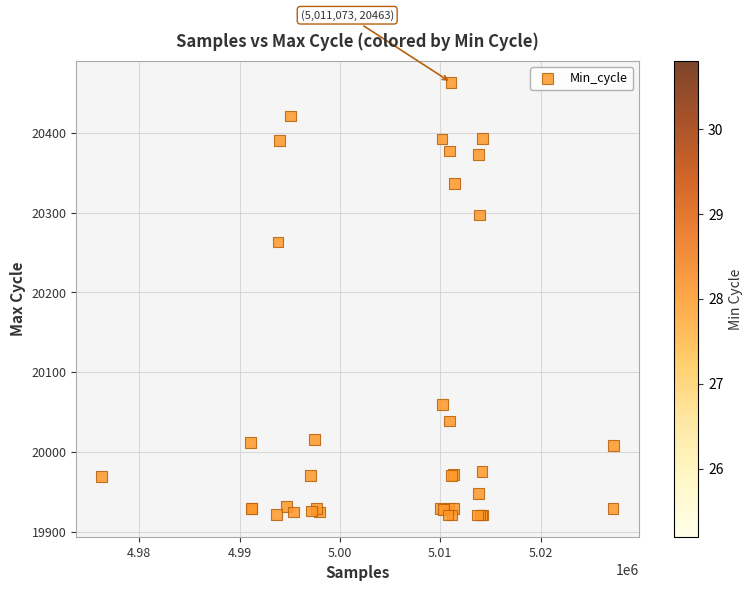

What Y value in the scatter plot is closest to 20192?

20263